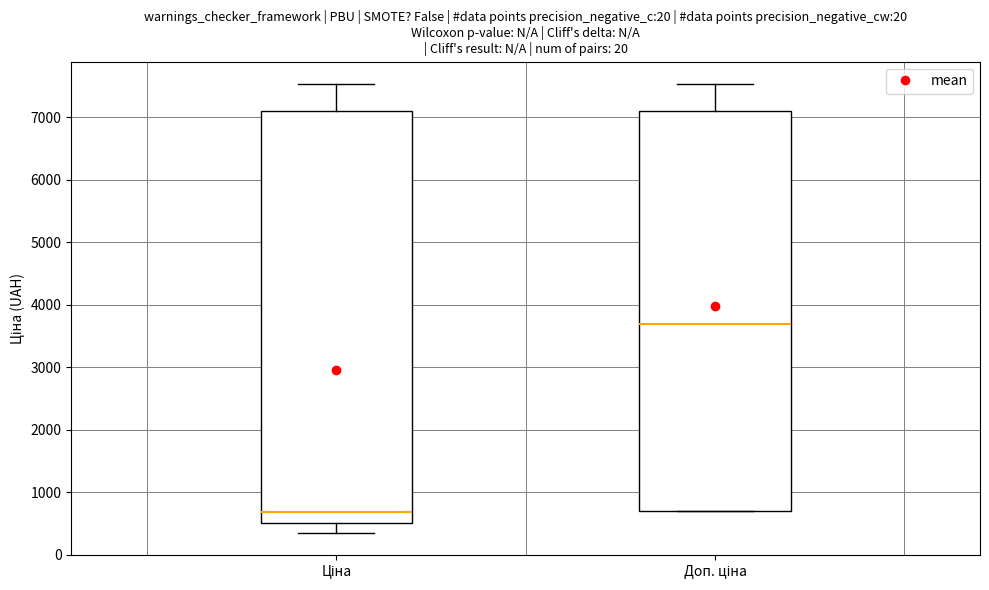

Where is the lower edge of the box for Ціна on the y-axis? The values are not printed on the chart, so give them approximately, as read against the axis.

500